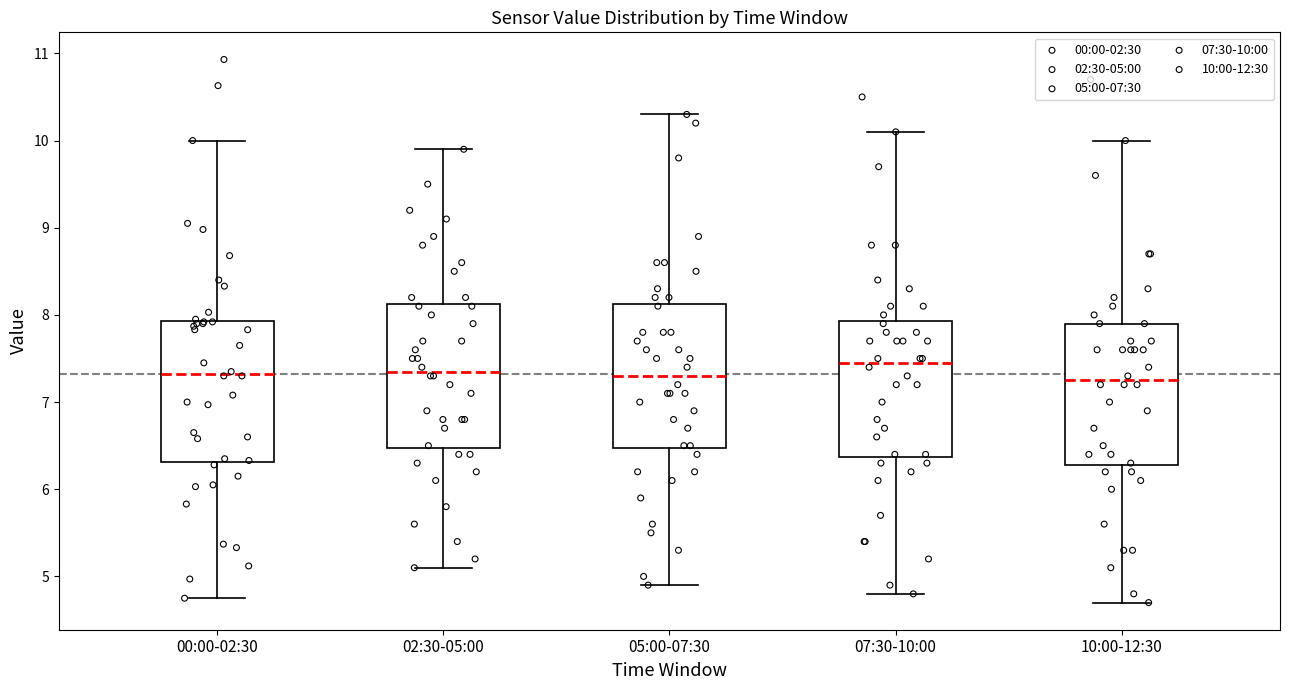

Where does the median line of the box for 00:00-02:30 sit on the y-axis? The values are not printed on the chart, so give them approximately, as read against the axis.

7.3